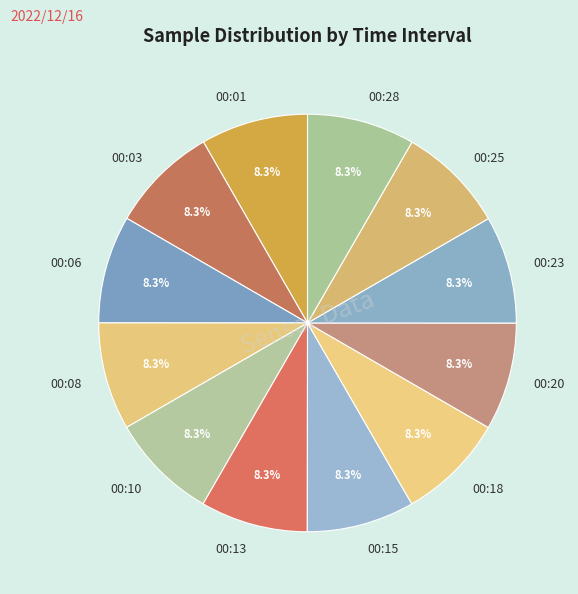

Count the number of slices in the pie.

12